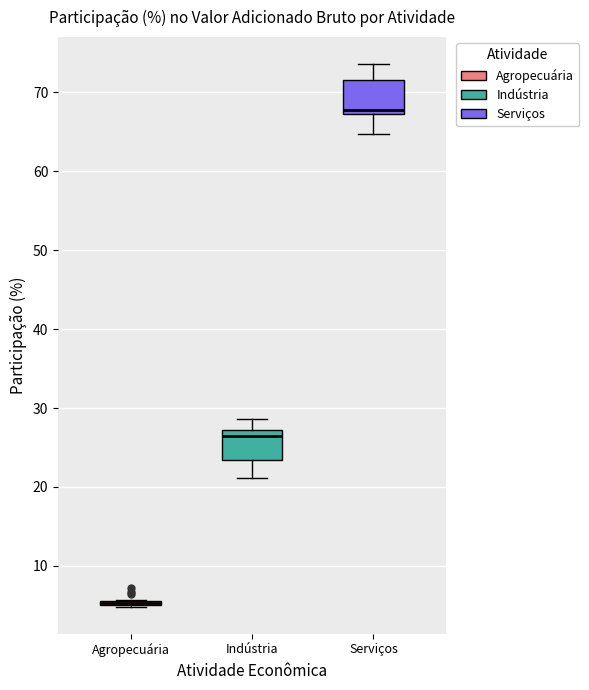

Reading left to right, read every box against the y-axis: the position of its median line, the range the box covers, and the ends of its whiskers. The values are not printed on the chart, so give them approximately, as read against the axis.

Agropecuária: box collapsed to a line at 5, whiskers 5 to 6
Indústria: median 26, box 23 to 27, whiskers 21 to 29
Serviços: median 68, box 67 to 72, whiskers 65 to 74